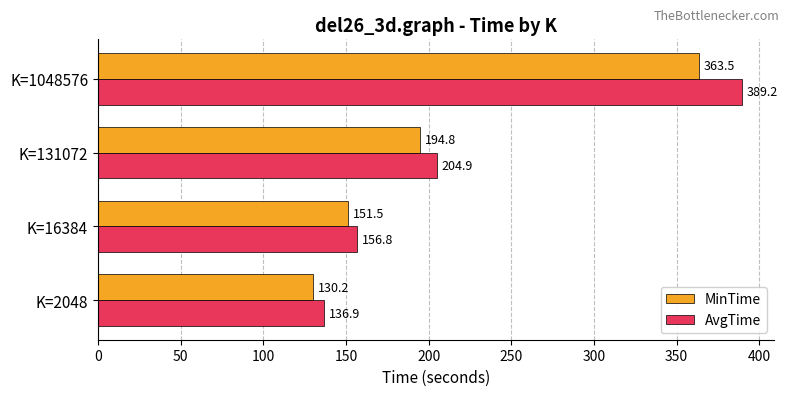

Between K=131072 and K=1048576, which series saw the biggest shift?

AvgTime